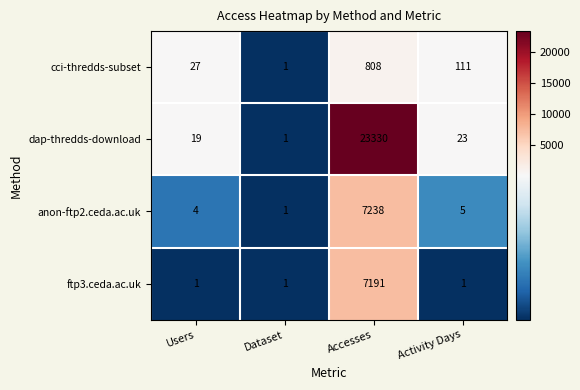

At Accesses, list the series in order from smallest to largest.

cci-thredds-subset, ftp3.ceda.ac.uk, anon-ftp2.ceda.ac.uk, dap-thredds-download